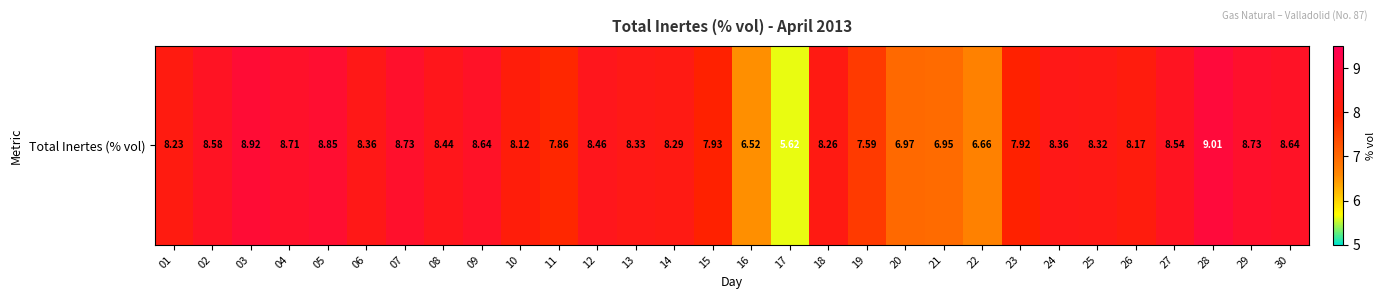

Reading left to right, what are all the values shown in this chart?

8.2	8.6	8.9	8.7	8.8	8.4	8.7	8.4	8.6	8.1	7.9	8.5	8.3	8.3	7.9	6.5	5.6	8.3	7.6	7.0	7.0	6.7	7.9	8.4	8.3	8.2	8.5	9.0	8.7	8.6